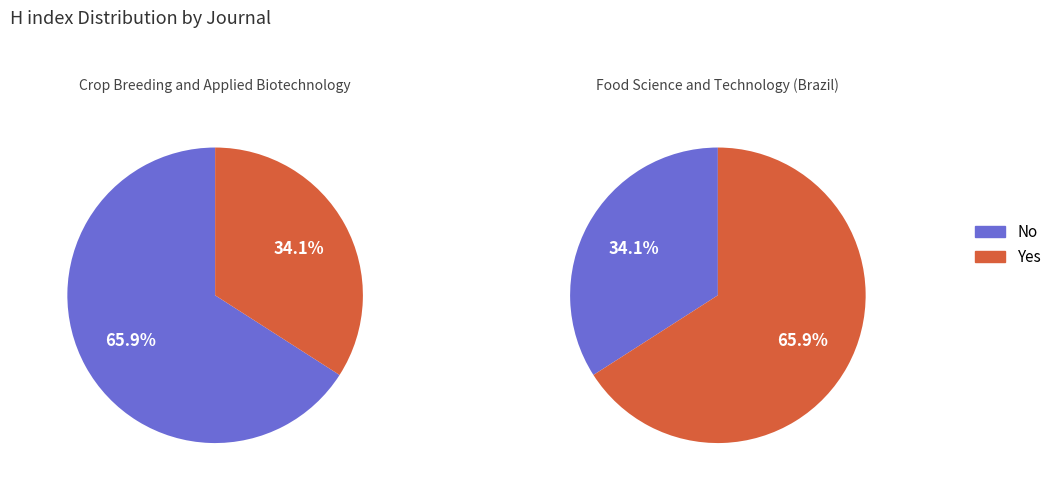

To the nearest percent, what portion does Food Science and Technology (Brazil) represent?

66%